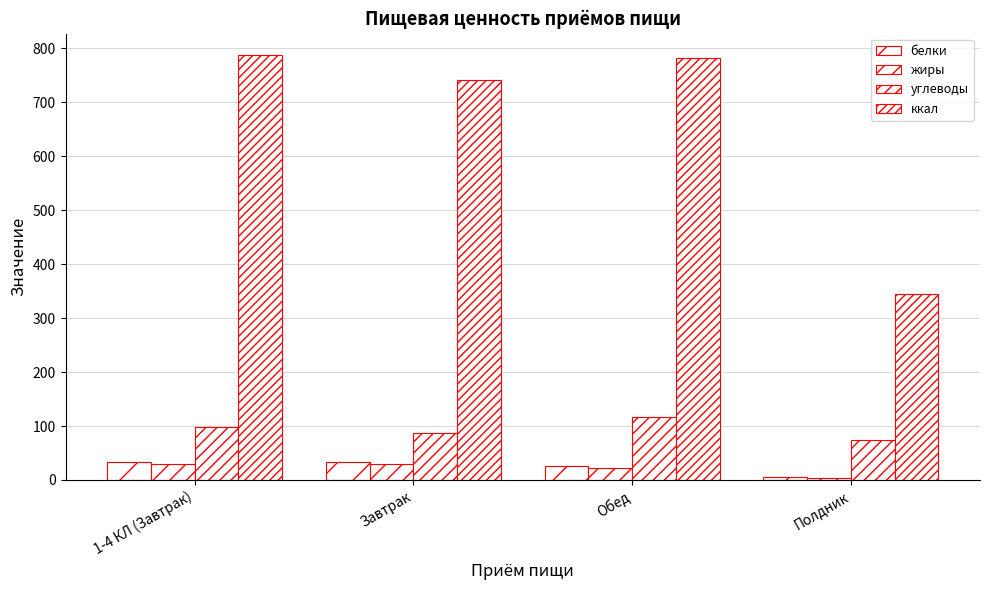

At Обед, list the series in order from largest to smallest.

ккал, углеводы, белки, жиры